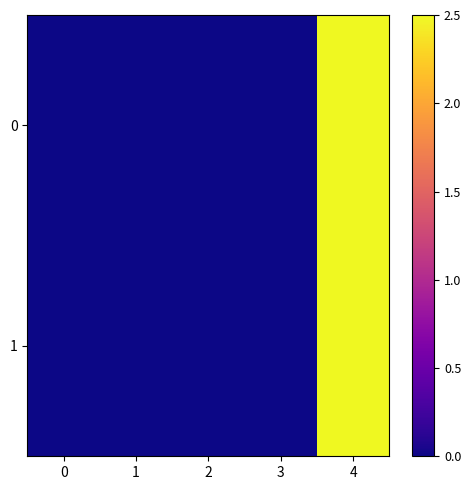

Rank the series by their maximum value, from highest to lowest.

0, 1